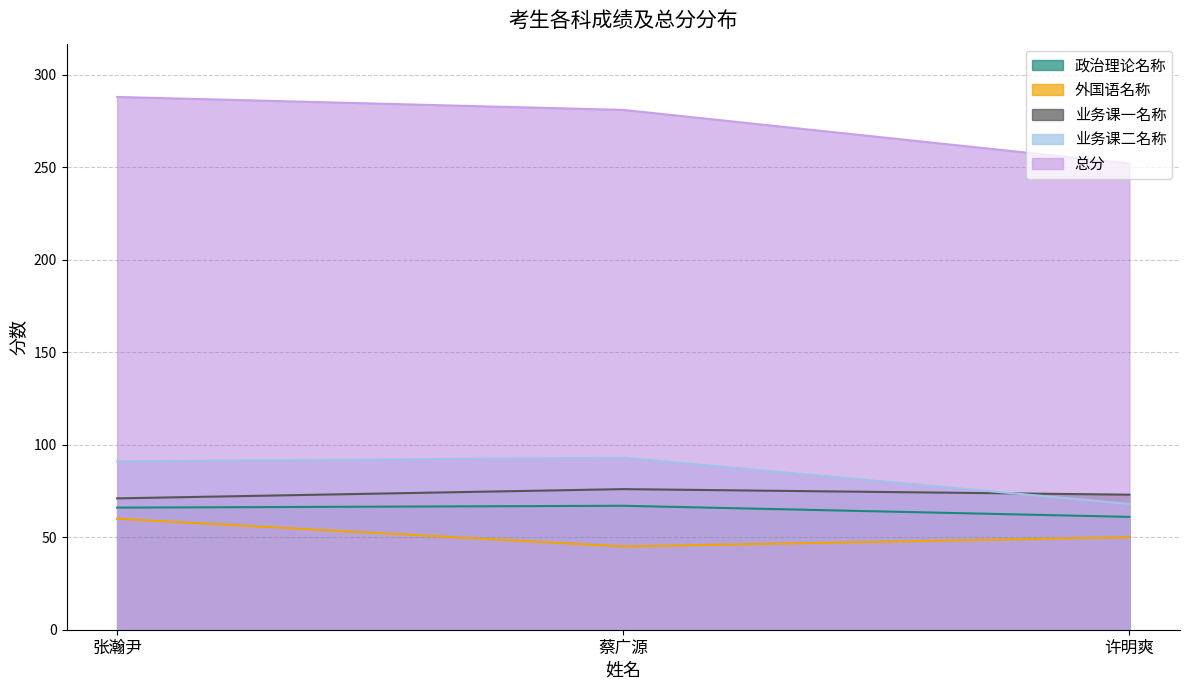

How many series are shown in this chart?

5